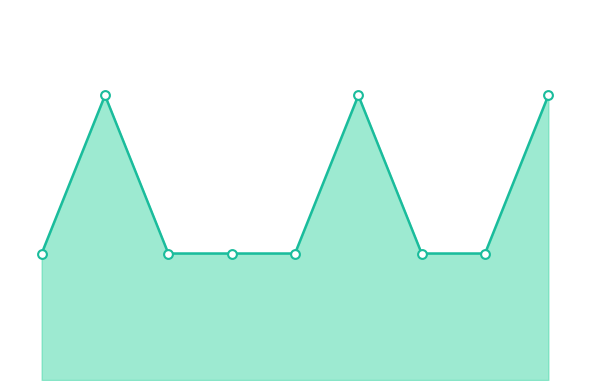

Which series reaches the maximum Y coordinate?

Total Payment Line